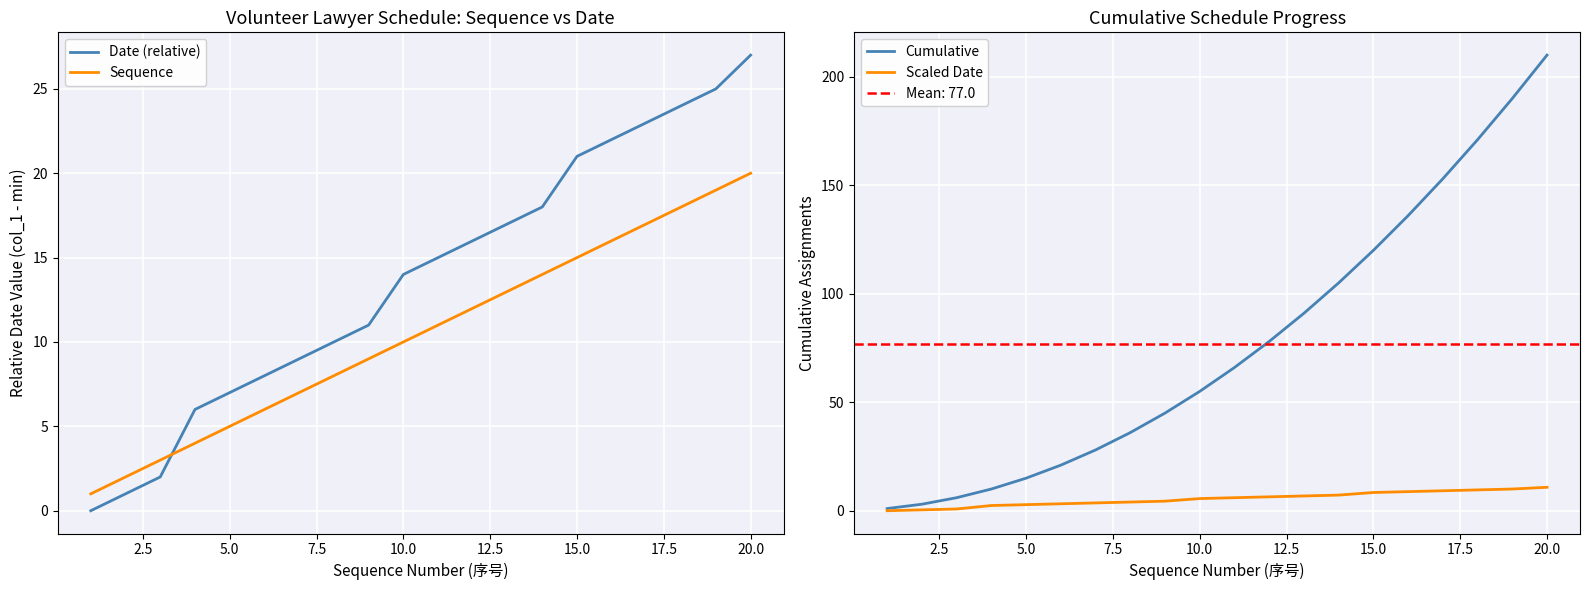

At which label does Date (relative) reach its peak?

20.0